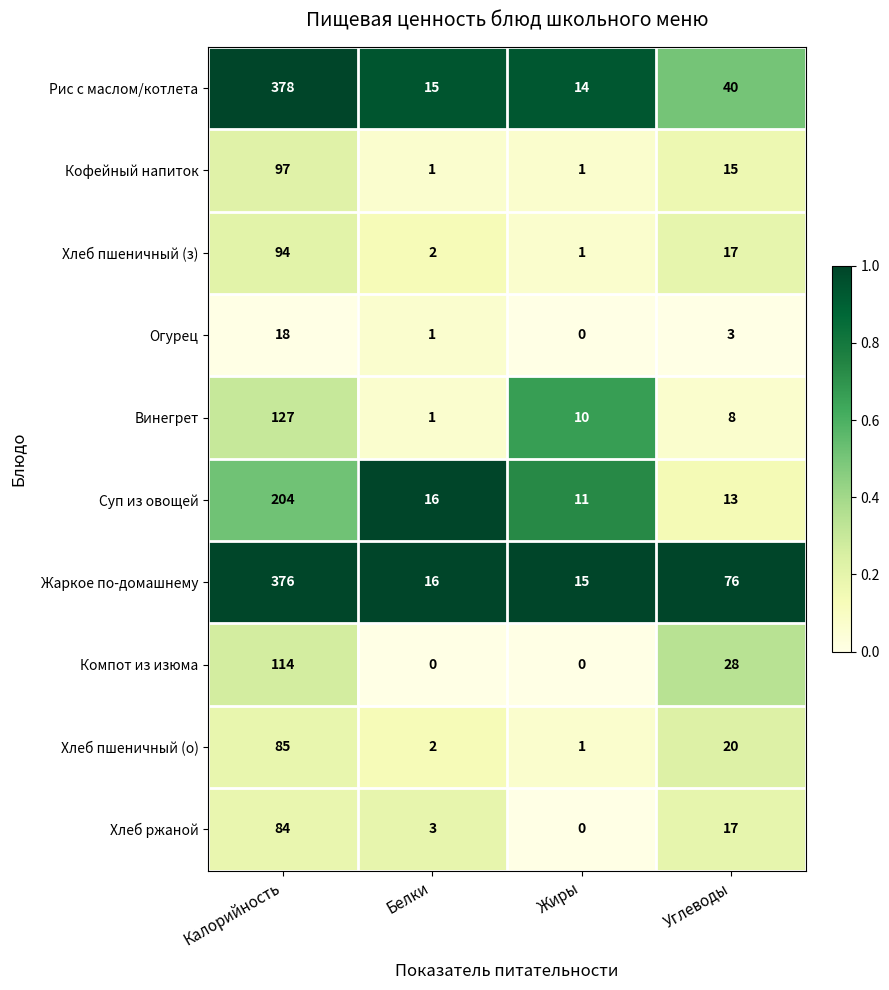

What is the sum of all Жаркое по-домашнему values?

483